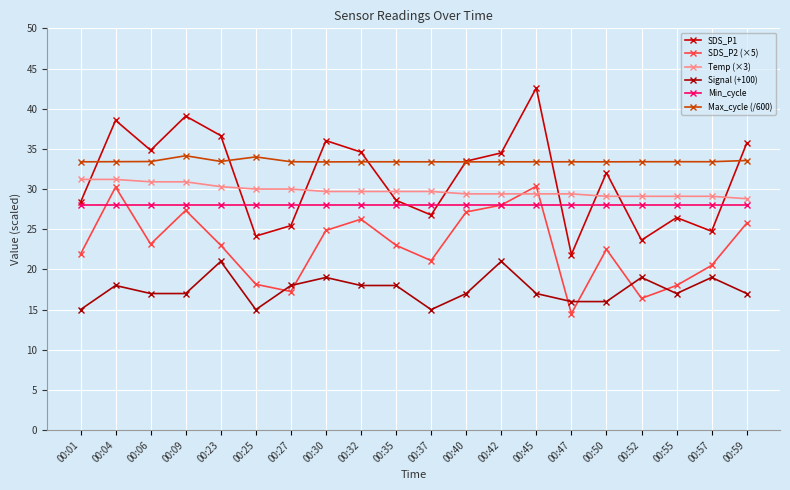

What is the total value across all series at 00:59?

168.8